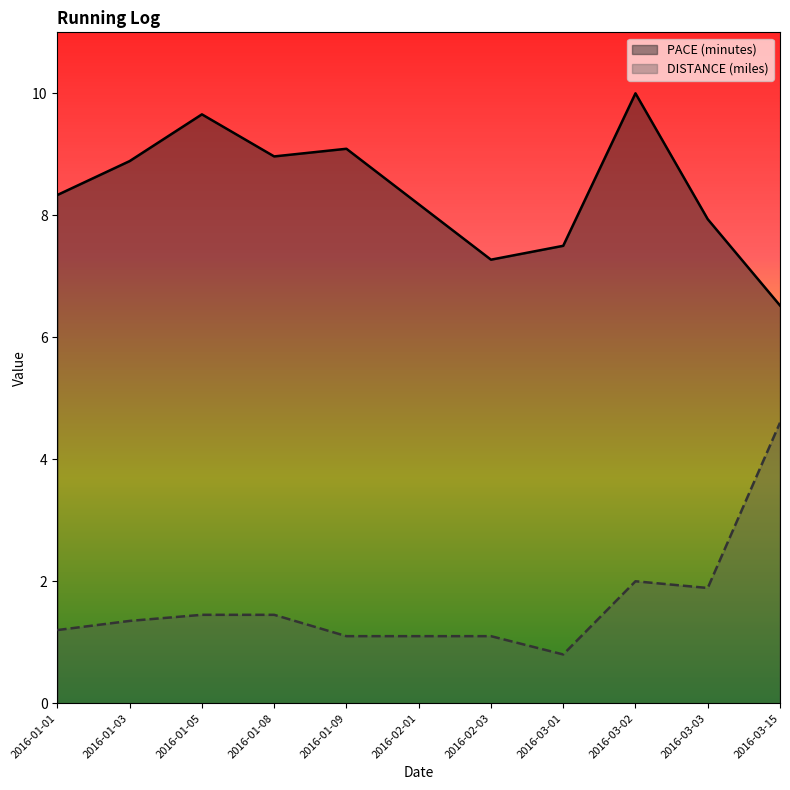

How many interior local valleys does the DISTANCE (miles) series have?

2